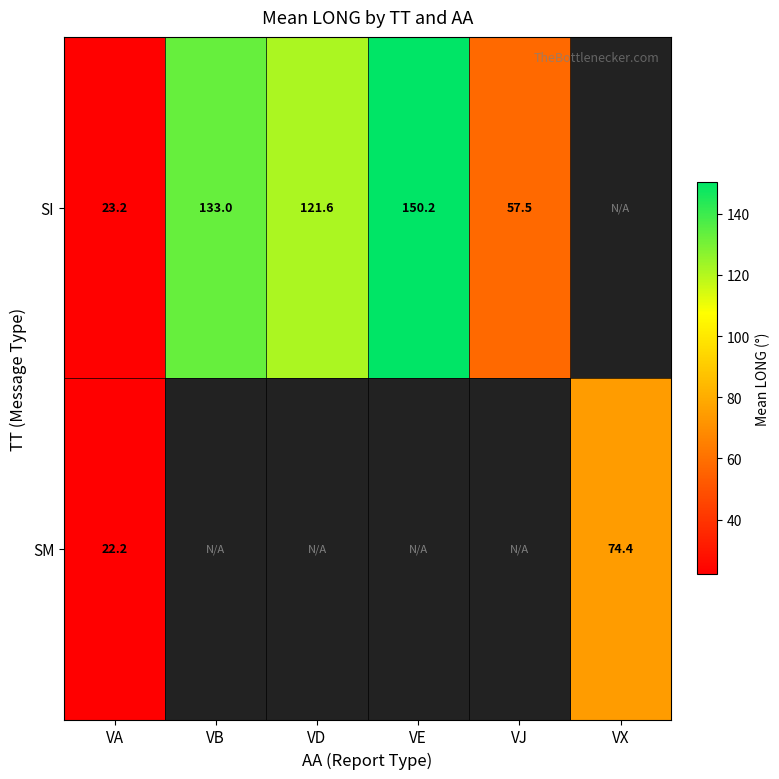

The SM series shows 46.9 at VX. True or false?

False